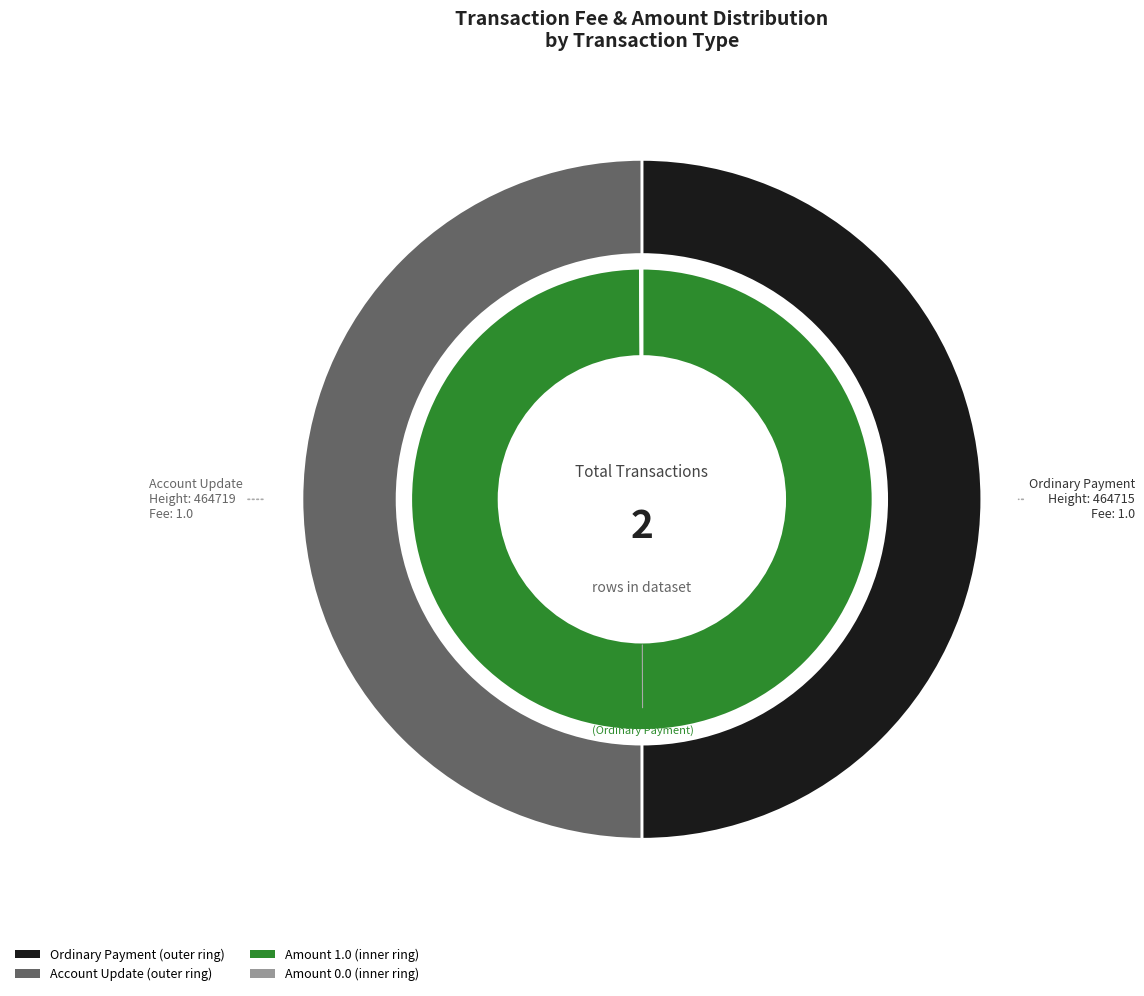

Which category has the biggest portion of the pie?

Ordinary Payment (Height 464715)